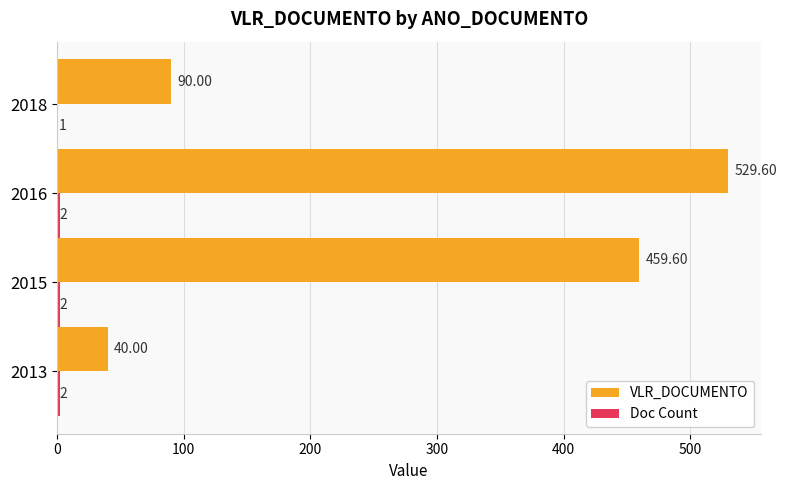

At which category is the sum across all series the highest?

2016